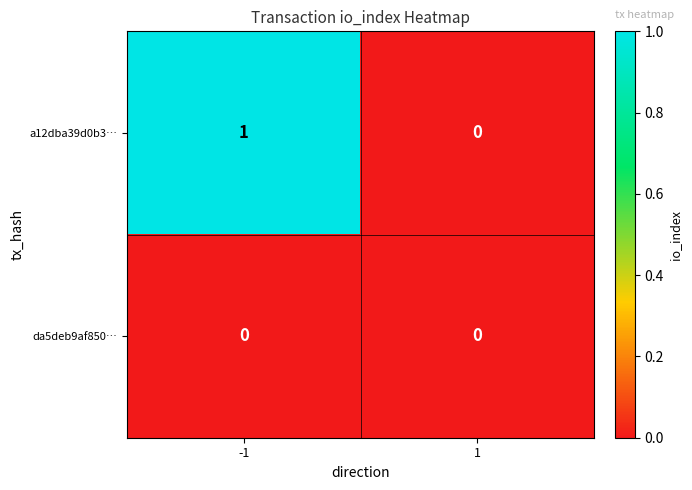

Which series has the largest total across all categories?

a12dba39d0b3…